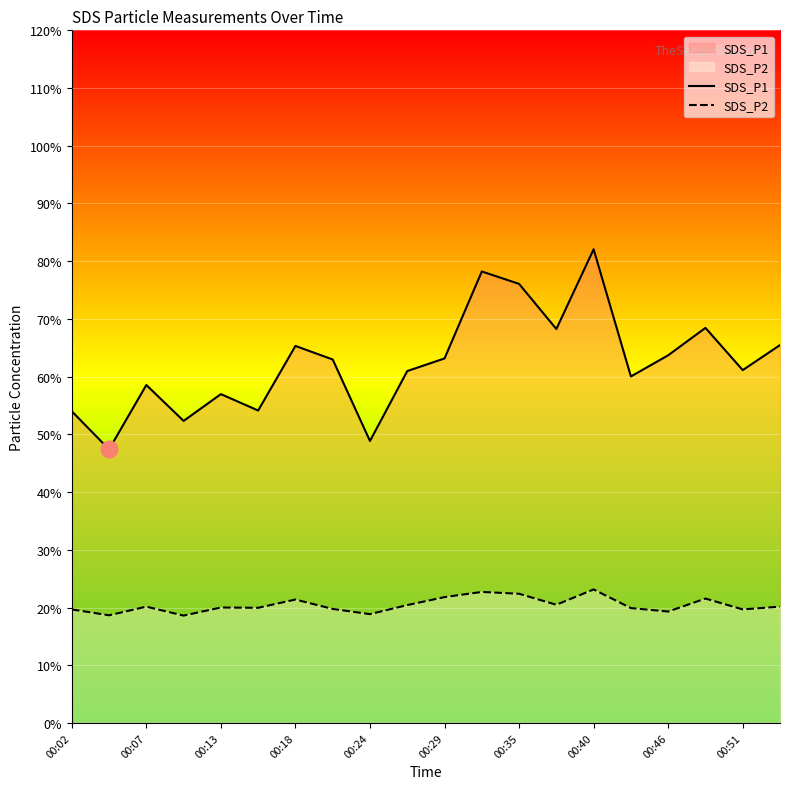

How many lines are shown in the chart?

2